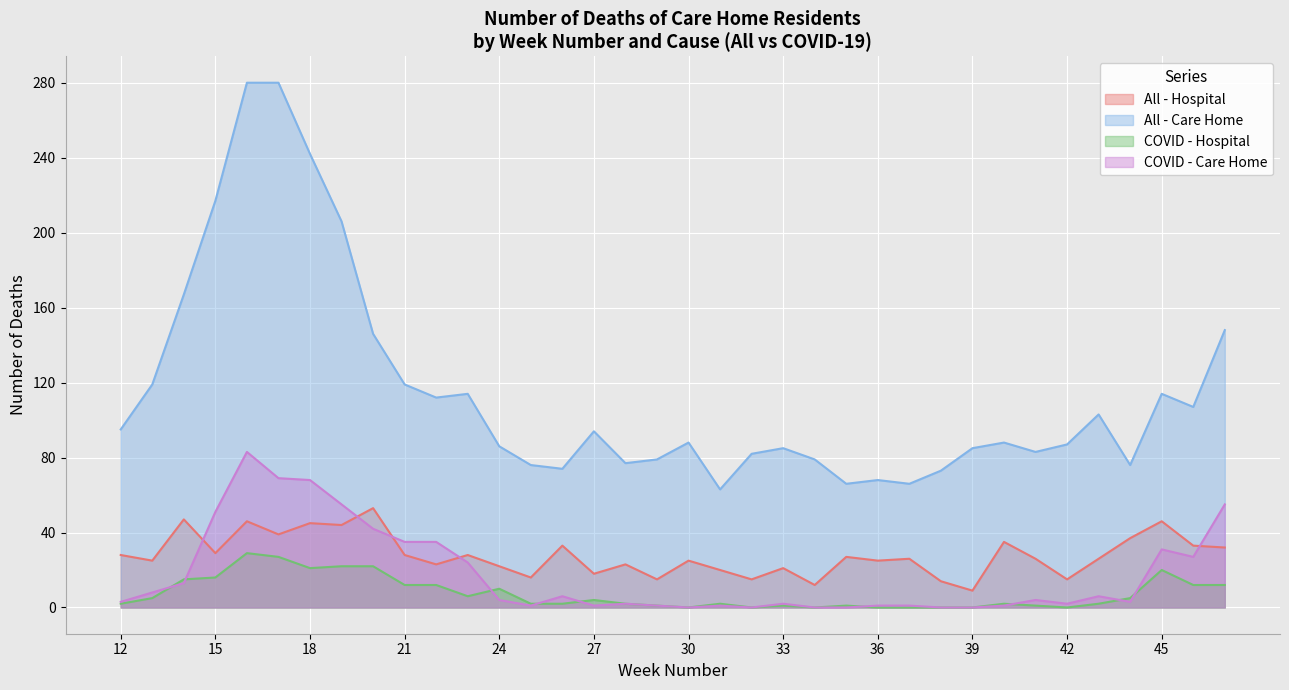

What are all the series names shown in the legend?

All - Hospital, All - Care Home, COVID - Hospital, COVID - Care Home